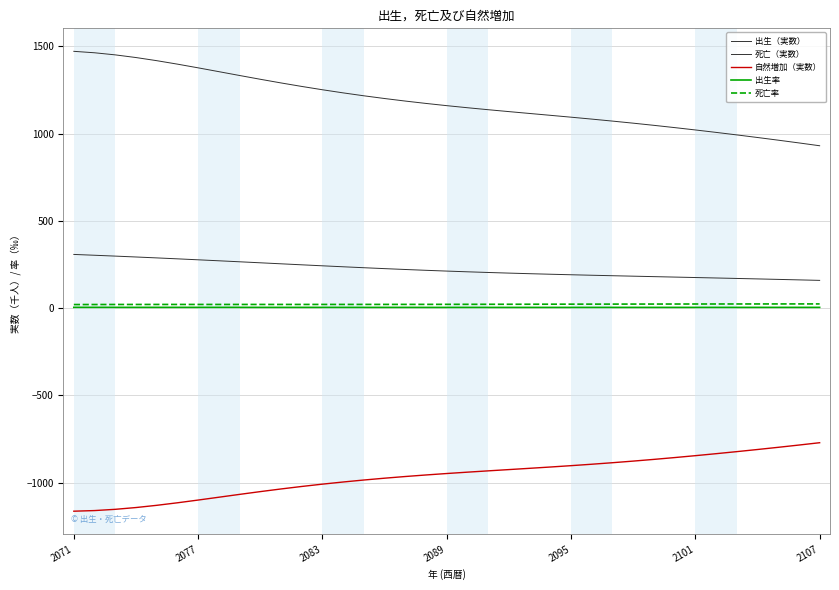

At which label does 出生（実数） reach its peak?

2071